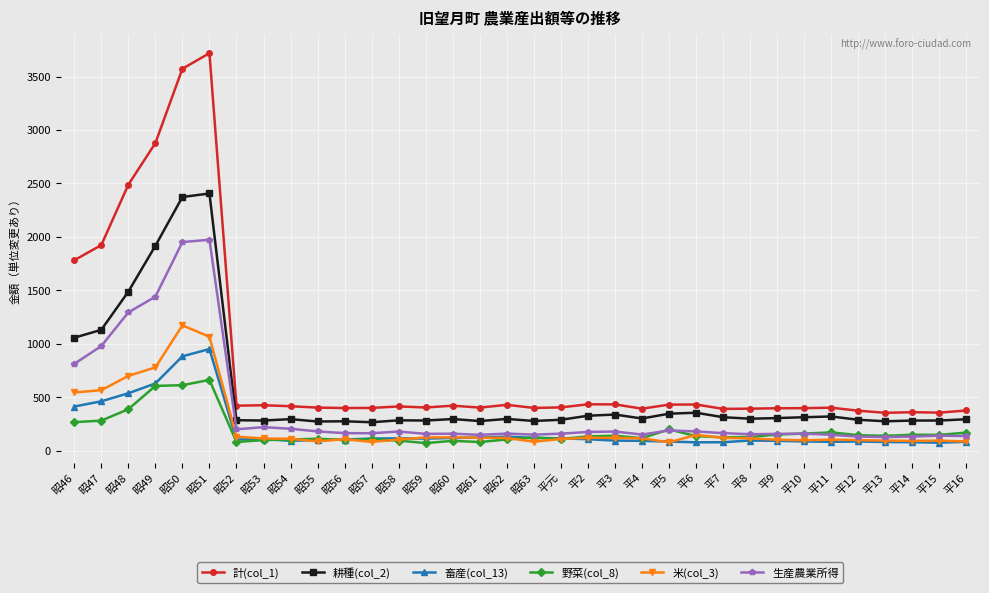

What is the label of the 28th point from the left?

平10